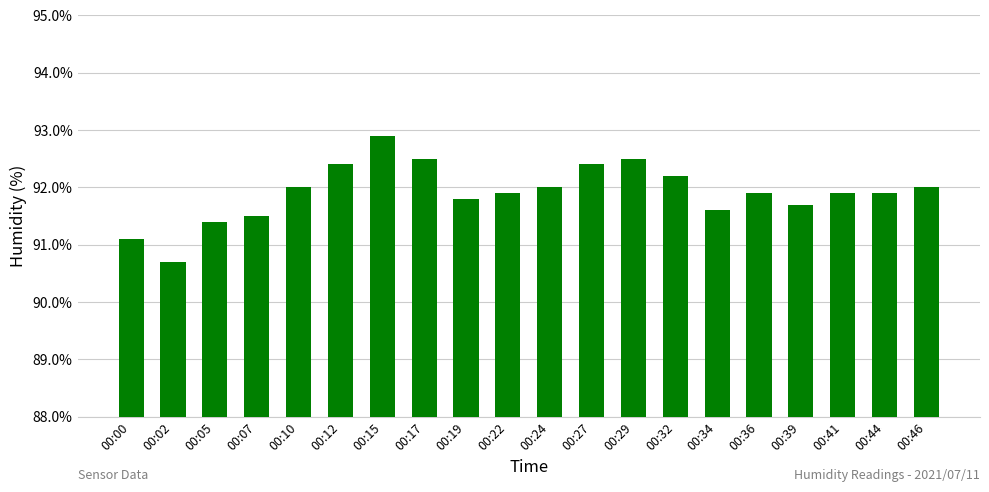

What is the difference between the maximum and minimum values?

2.2